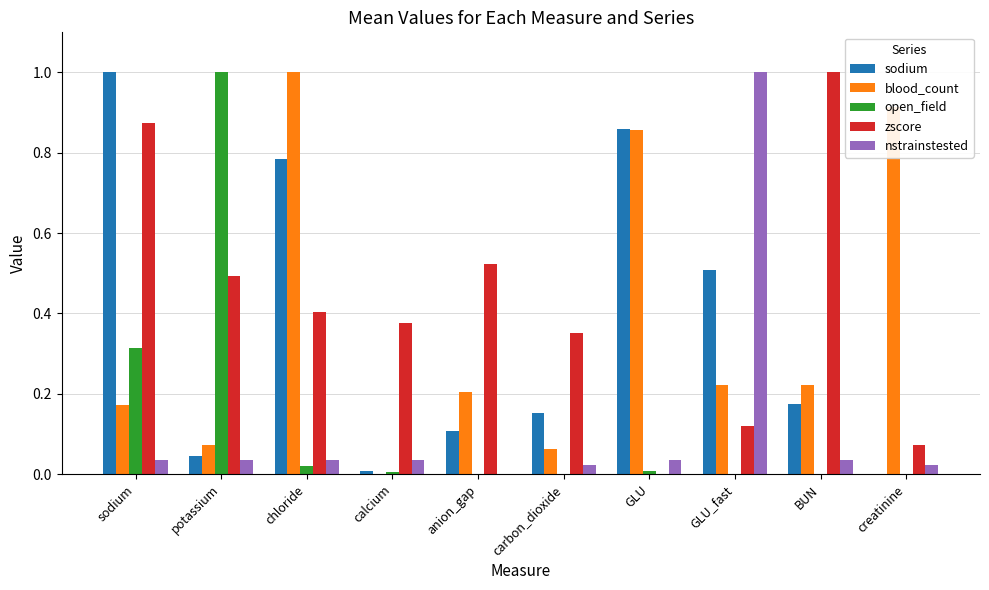

What is the maximum value shown in the chart?

1.0